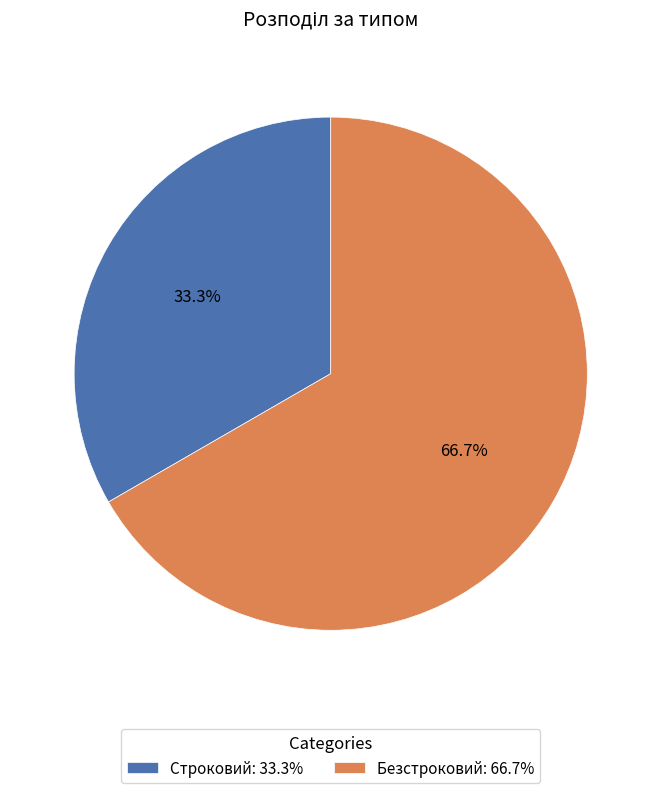

To the nearest percent, what percentage of the pie is Безстроковий?

67%